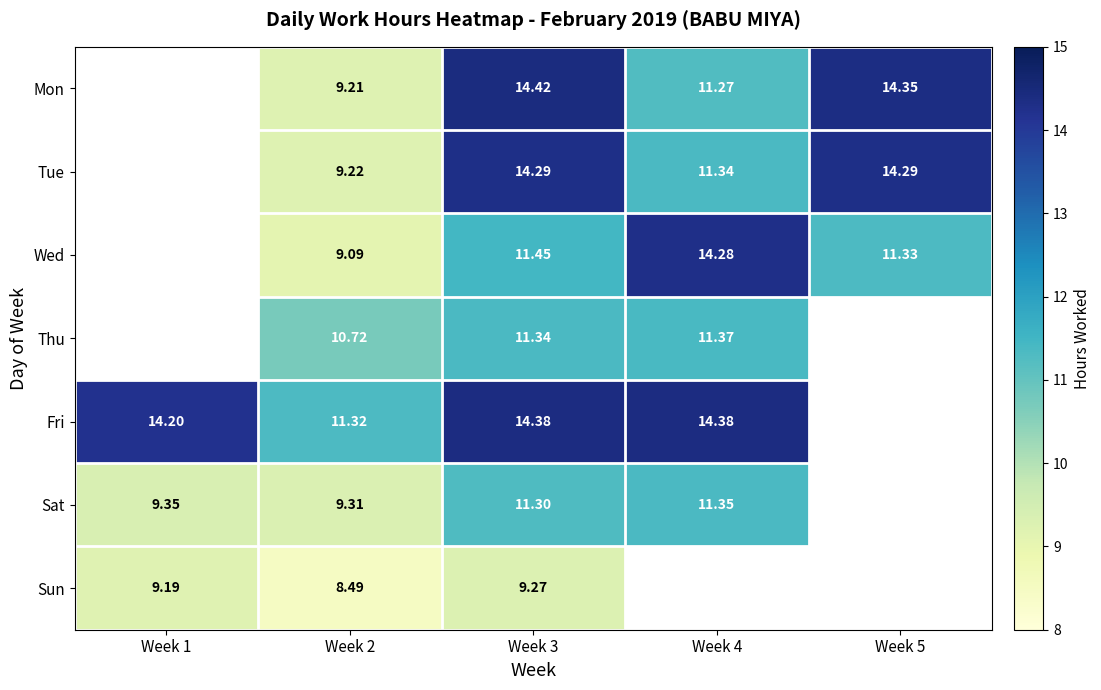

What is the difference between the Tue values at Week 3 and Week 2?

5.1